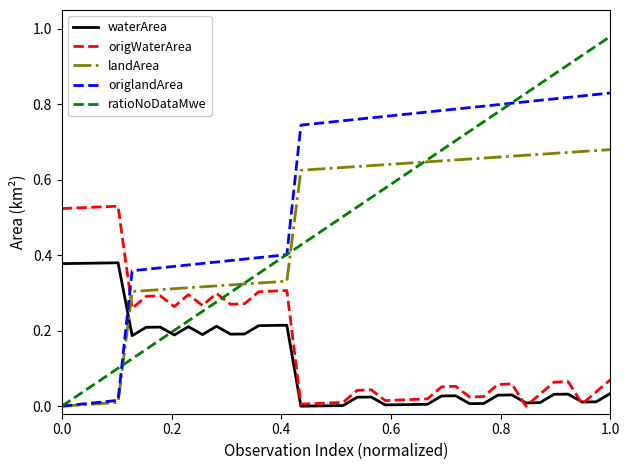

Count the number of data series in this chart.

5